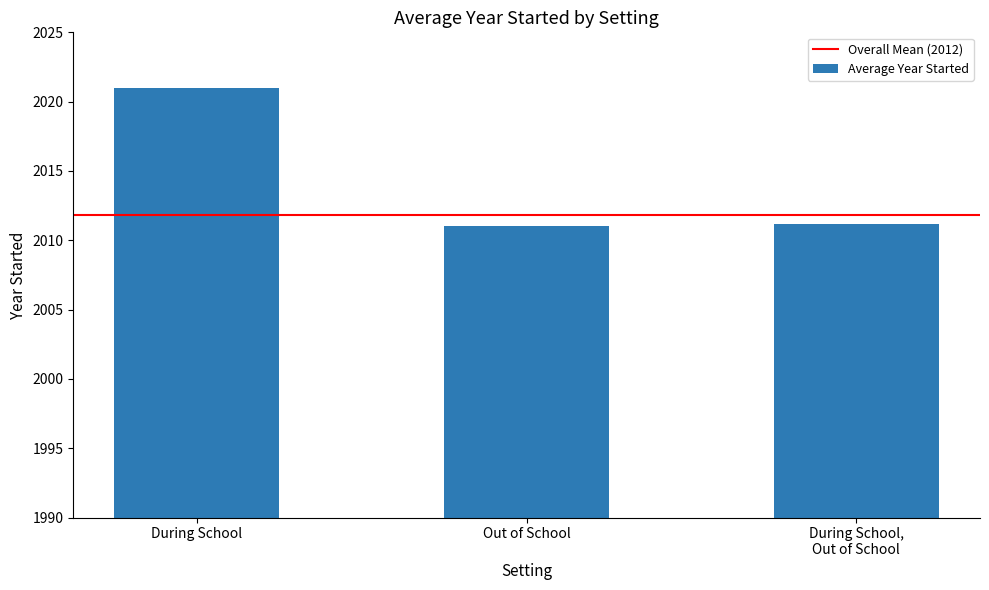

Reading left to right, what are all the values shown in this chart?

2021.0	2011.0	2011.2